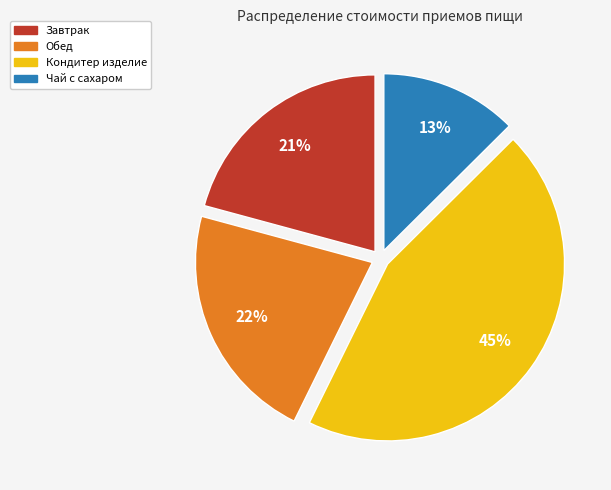

Count the number of slices in the pie.

4